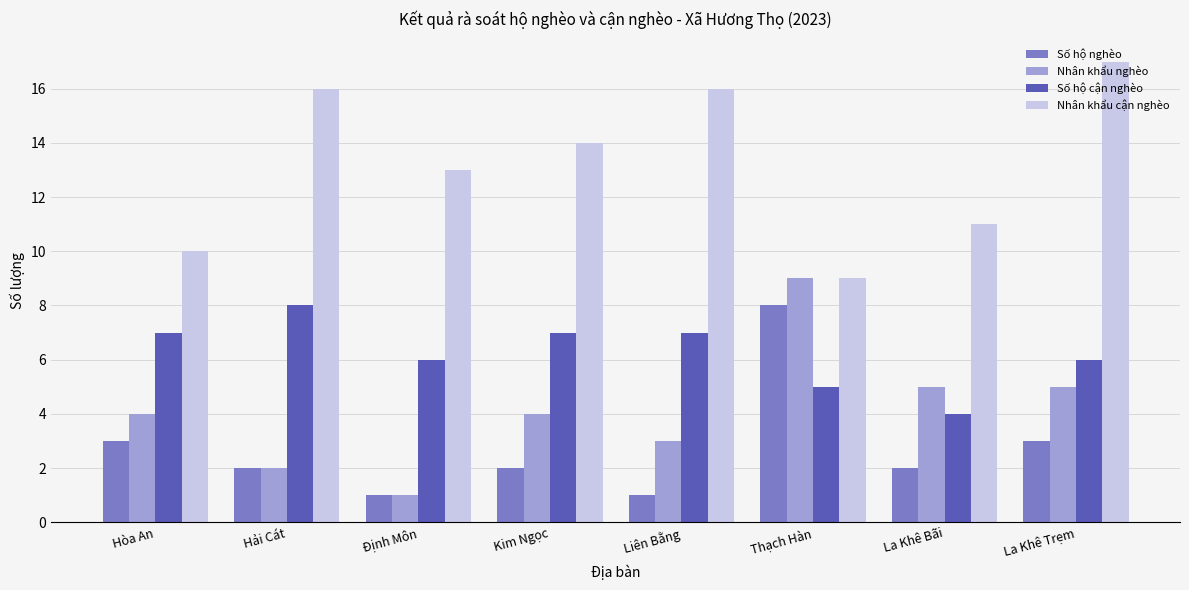

At Liên Bằng, list the series in order from smallest to largest.

Số hộ nghèo, Nhân khẩu nghèo, Số hộ cận nghèo, Nhân khẩu cận nghèo